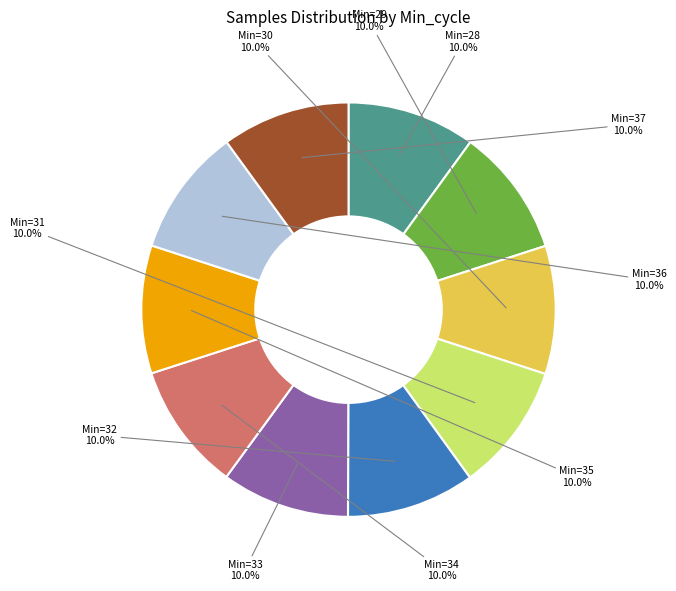

Is there any slice that represents more than half of the pie?

No